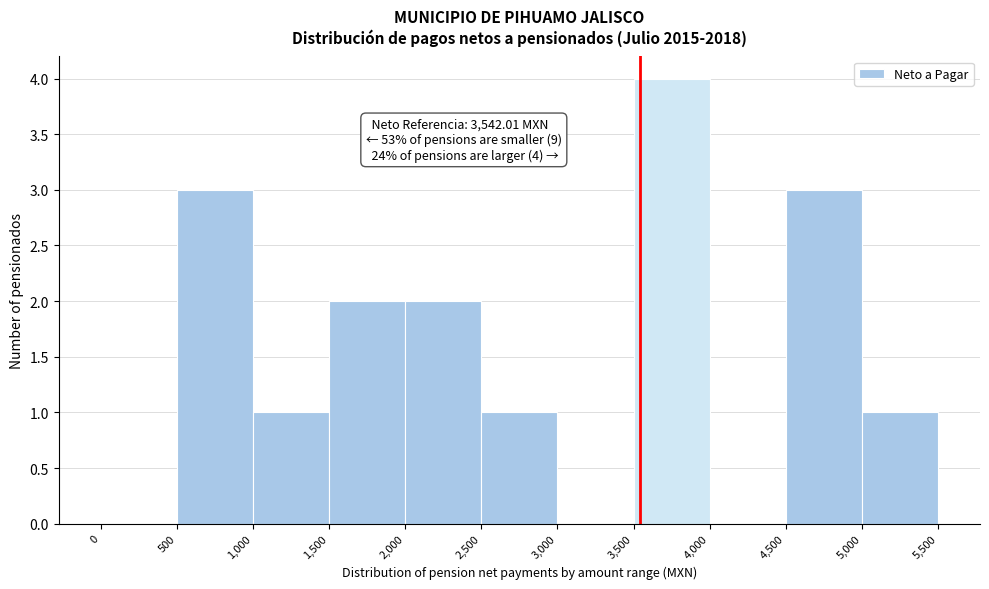

Which range on the x-axis has the tallest bar?

3,500 to 4,000